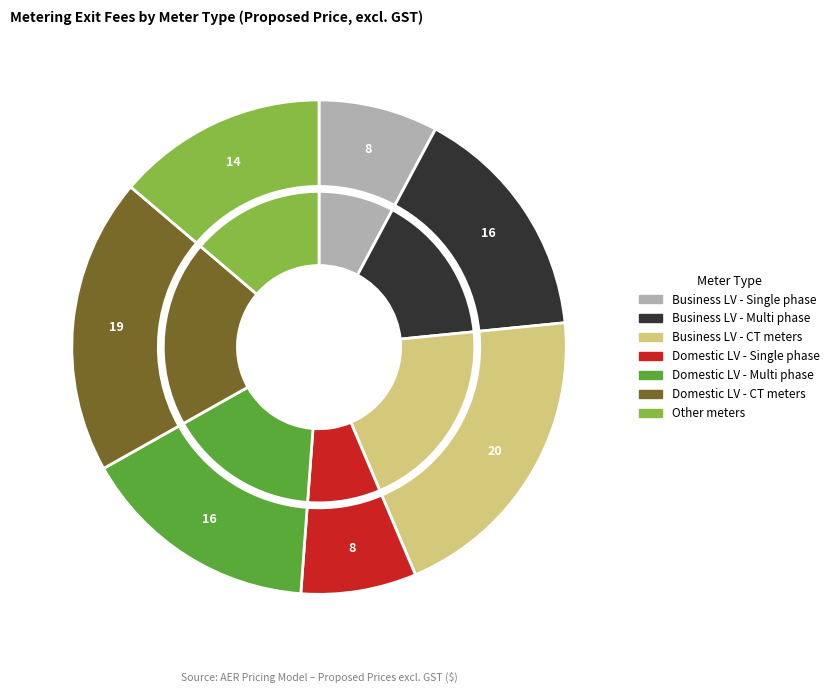

Which category has the smallest portion of the pie?

Domestic LV - Single phase